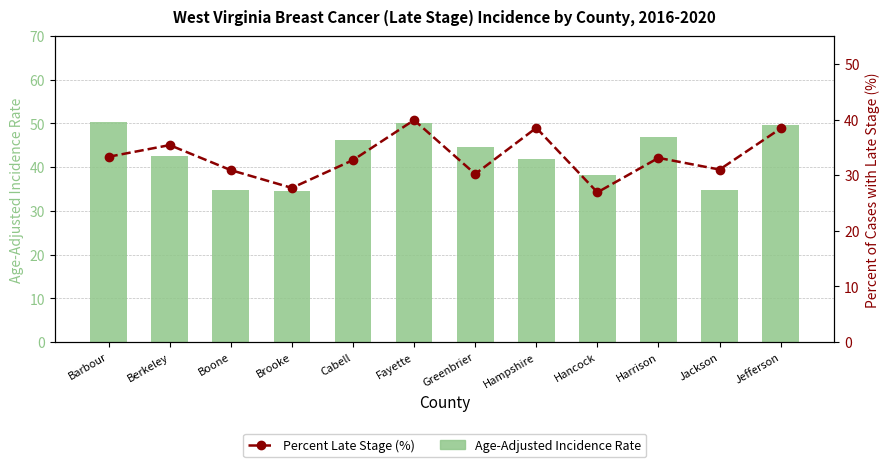

Reading left to right, transcribe all the data shown in this chart.

Age-Adjusted Incidence Rate: Barbour=50.3	Berkeley=42.6	Boone=34.8	Brooke=34.5	Cabell=46.3	Fayette=50.2	Greenbrier=44.6	Hampshire=41.8	Hancock=38.2	Harrison=46.8	Jackson=34.7	Jefferson=49.6
Percent Late Stage (%): Barbour=33.3	Berkeley=35.4	Boone=30.9	Brooke=27.7	Cabell=32.7	Fayette=39.9	Greenbrier=30.2	Hampshire=38.5	Hancock=26.9	Harrison=33.1	Jackson=31.0	Jefferson=38.4